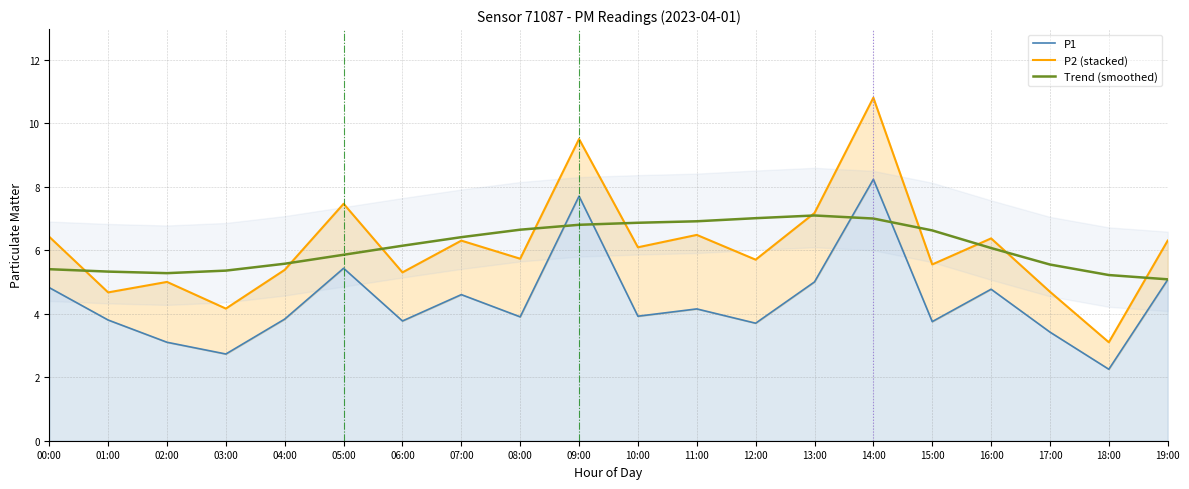

Reading left to right, extract all data points from this chart.

P1: 00:00=4.8	01:00=3.8	02:00=3.1	03:00=2.7	04:00=3.8	05:00=5.4	06:00=3.8	07:00=4.6	08:00=3.9	09:00=7.7	10:00=3.9	11:00=4.2	12:00=3.7	13:00=5.0	14:00=8.2	15:00=3.8	16:00=4.8	17:00=3.4	18:00=2.2	19:00=5.1
P2 (stacked): 00:00=6.4	01:00=4.7	02:00=5.0	03:00=4.2	04:00=5.4	05:00=7.5	06:00=5.3	07:00=6.3	08:00=5.7	09:00=9.5	10:00=6.1	11:00=6.5	12:00=5.7	13:00=7.2	14:00=10.8	15:00=5.5	16:00=6.4	17:00=4.7	18:00=3.1	19:00=6.3
Trend (smoothed): 00:00=5.4	01:00=5.3	02:00=5.3	03:00=5.4	04:00=5.6	05:00=5.9	06:00=6.1	07:00=6.4	08:00=6.6	09:00=6.8	10:00=6.9	11:00=6.9	12:00=7.0	13:00=7.1	14:00=7.0	15:00=6.6	16:00=6.1	17:00=5.5	18:00=5.2	19:00=5.1